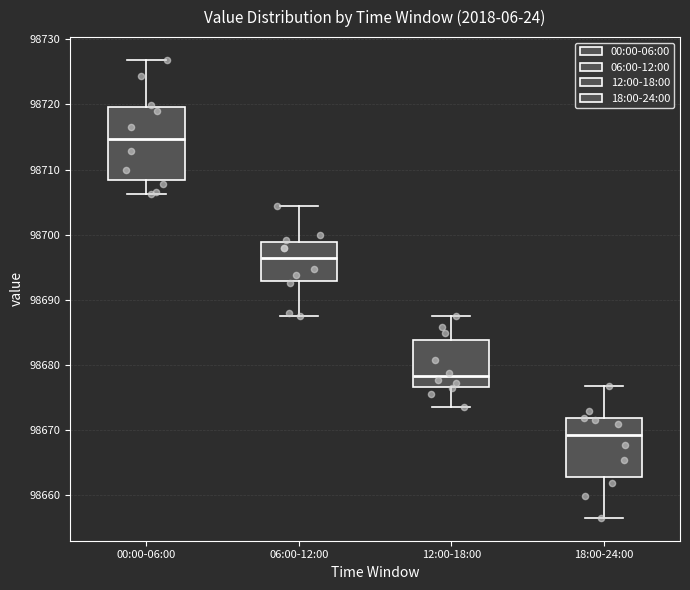

Reading left to right, read every box against the y-axis: the position of its median line, the range the box covers, and the ends of its whiskers. The values are not printed on the chart, so give them approximately, as read against the axis.

00:00-06:00: median 98715, box 98708 to 98720, whiskers 98706 to 98727
06:00-12:00: median 98696, box 98693 to 98699, whiskers 98688 to 98704
12:00-18:00: median 98678, box 98677 to 98684, whiskers 98674 to 98688
18:00-24:00: median 98669, box 98663 to 98672, whiskers 98657 to 98677